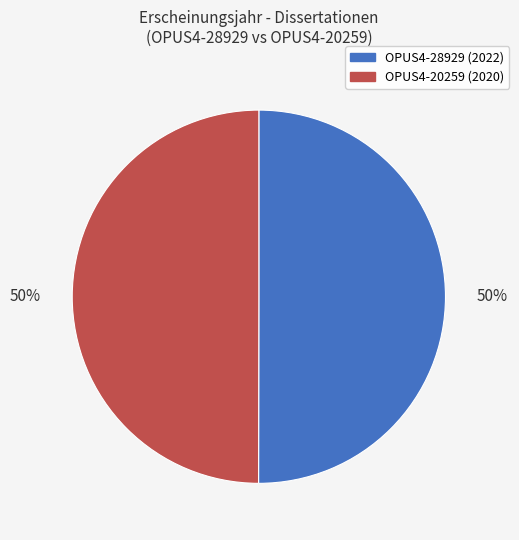

What is the ratio of the value at OPUS4-20259 to the value at OPUS4-28929?

1.0